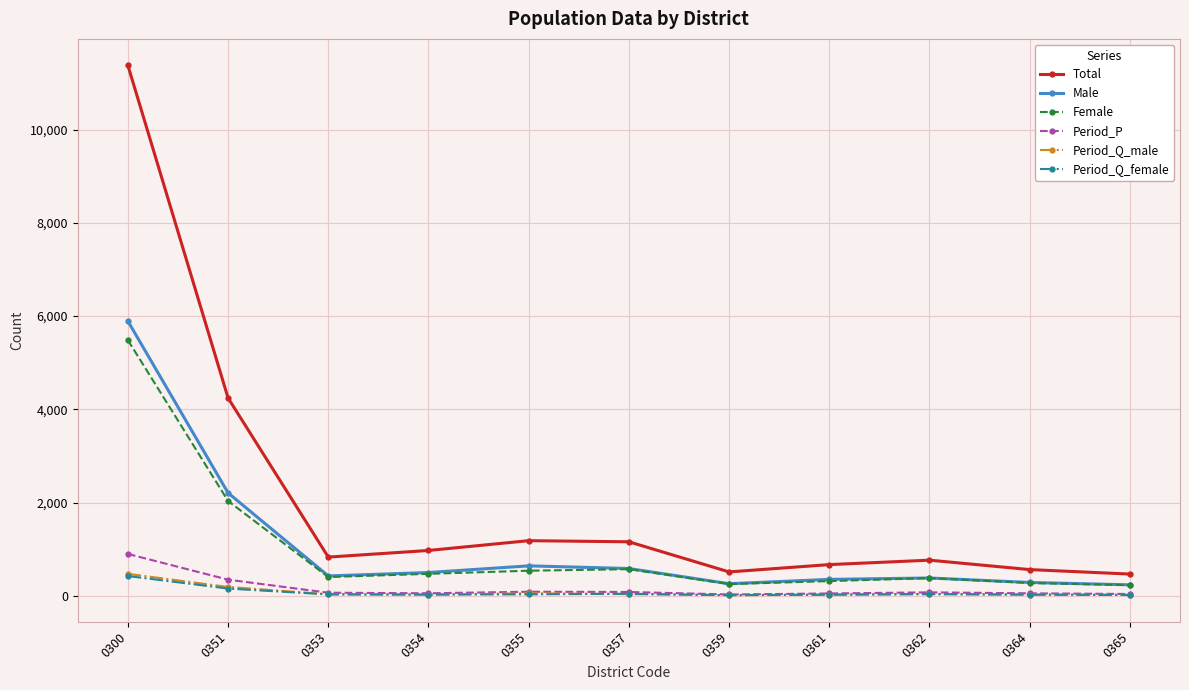

True or false: Period_Q_male has more than 0 points higher than both neighbors.

True